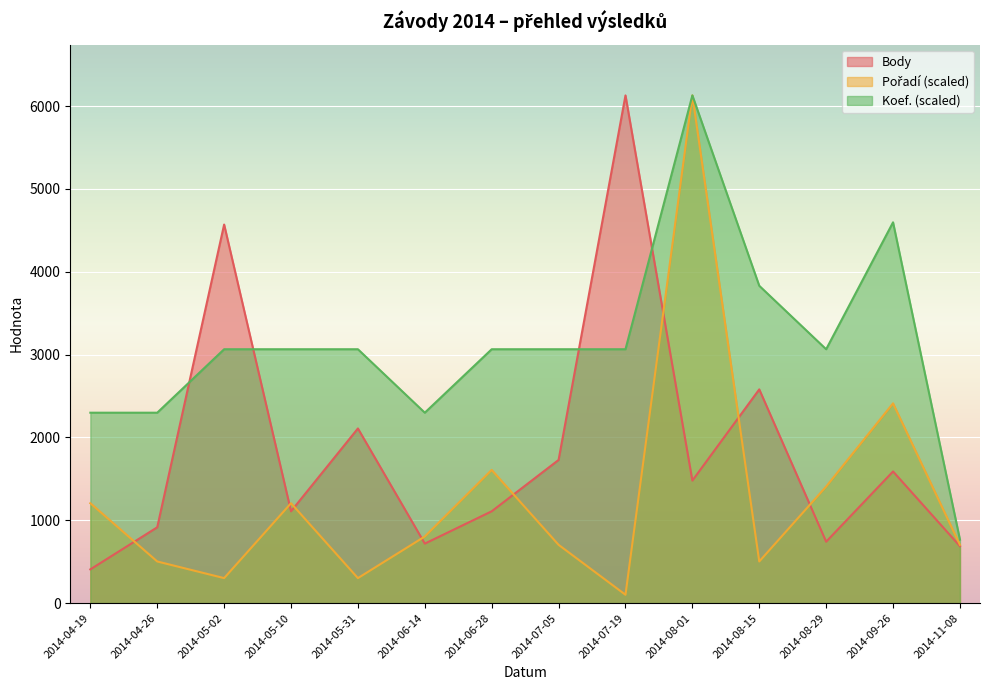

At which label is Pořadí closest to 3114?

2014-09-26